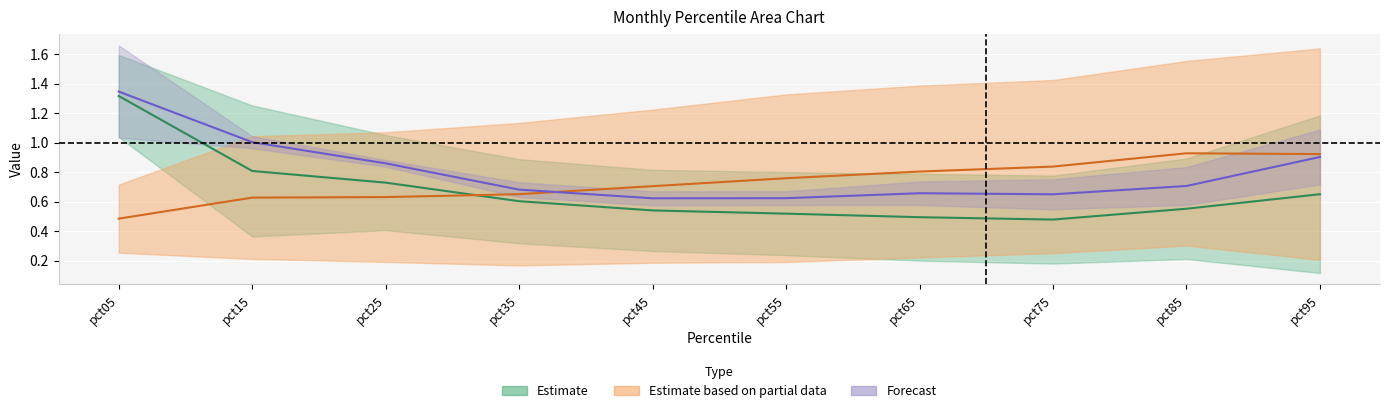

Where do Jul and May first cross each other?

pct25 and pct35